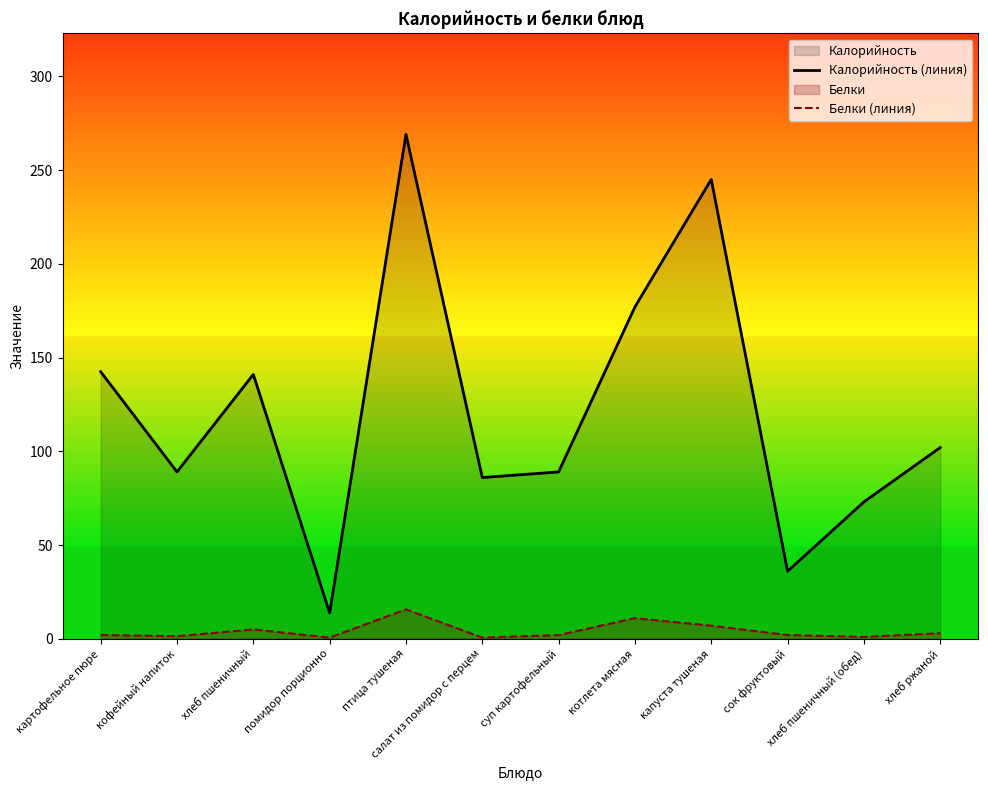

Which series has the largest range (max minus min)?

Калорийность (линия)